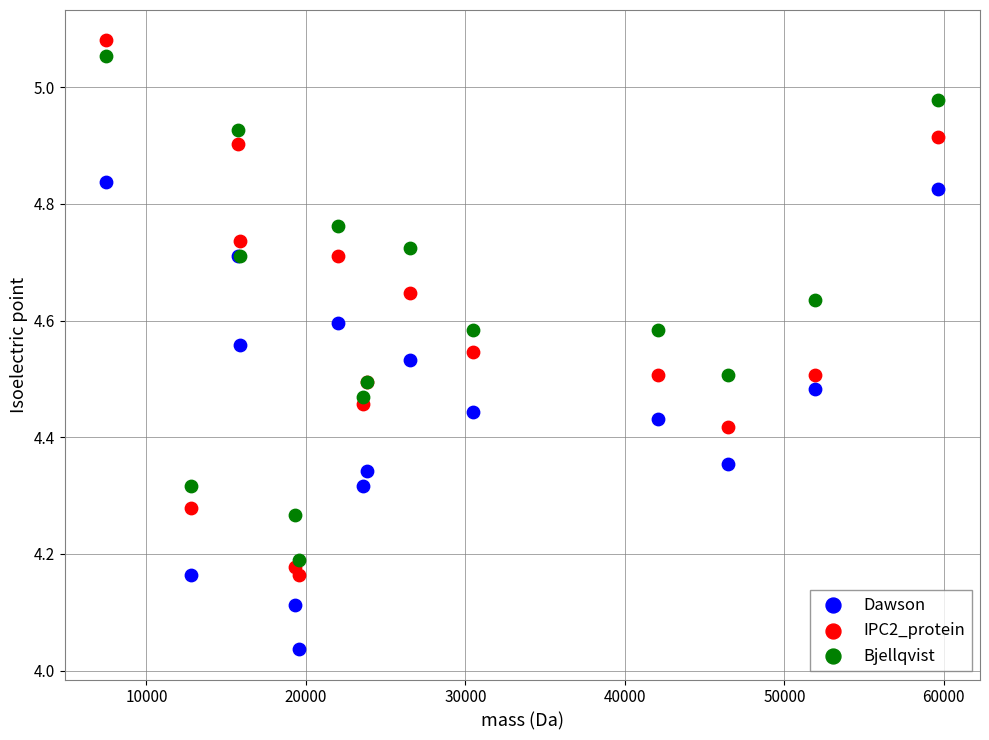

Which series has the largest Y range (max minus min)?

IPC2_protein